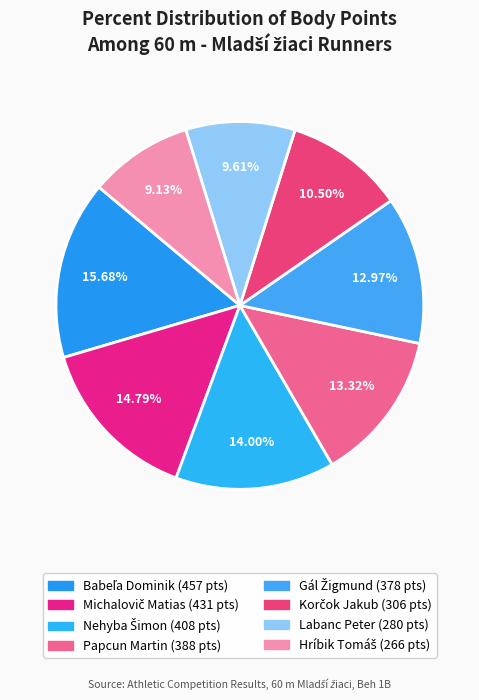

True or false: Nehyba Šimon accounts for 14% of the total.

True